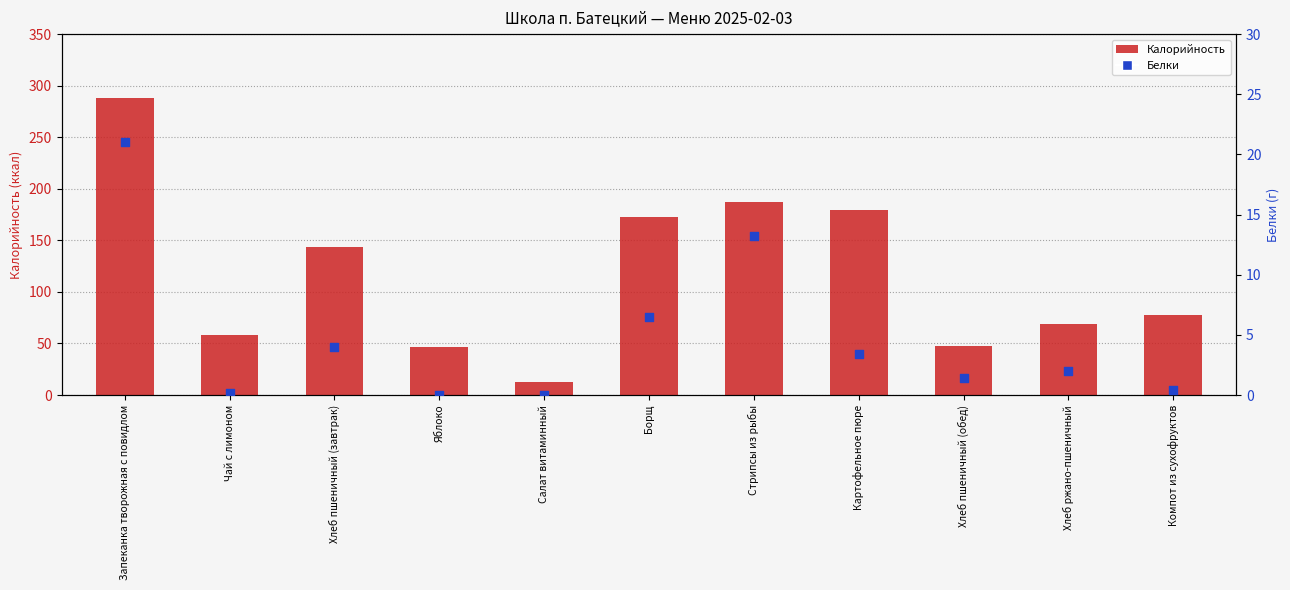

Is the value of Белки at Чай с лимоном greater than the value of Калорийность at Стрипсы из рыбы?

No